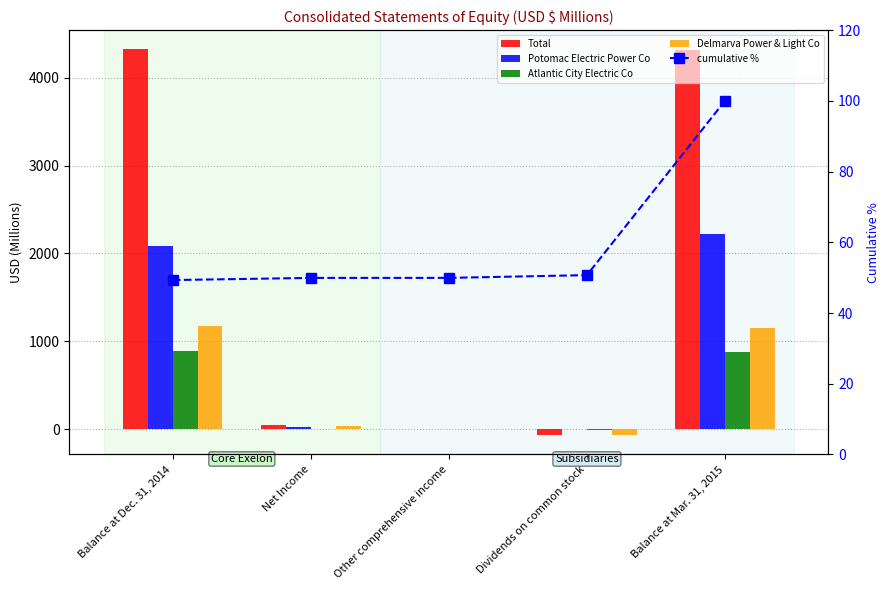

How many values in Total are below zero?

1